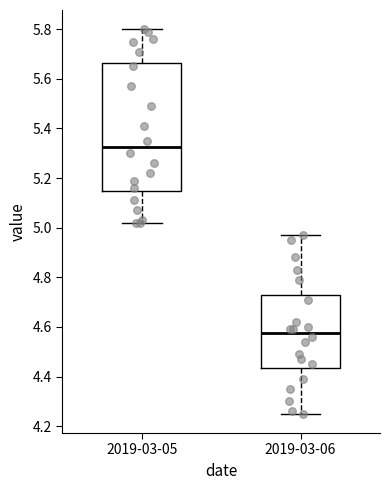

Comparing the boxes themselves (not the whiskers), which one is the tallest?

2019-03-05